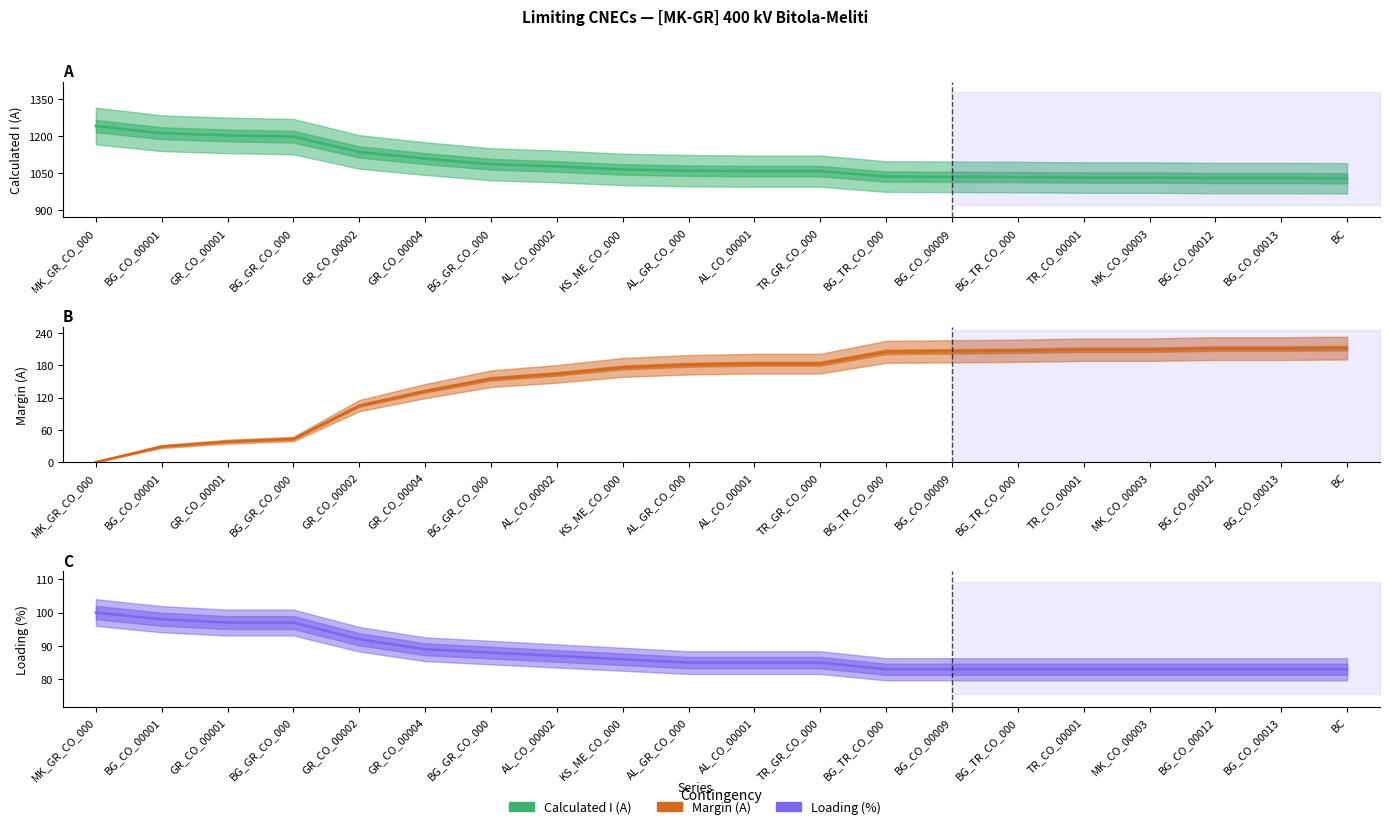

Reading right to left, extract all data points from this chart.

Calculated I (A): BC=1028	BG_CO_00013=1029	BG_CO_00012=1029	MK_CO_00003=1031	TR_CO_00001=1031	BG_TR_CO_000=1033	BG_CO_00009=1034	BG_TR_CO_000=1035	TR_GR_CO_000=1057	AL_CO_00001=1057	AL_GR_CO_000=1059	KS_ME_CO_000=1064	AL_CO_00002=1076	BG_GR_CO_000=1085	GR_CO_00004=1108	GR_CO_00002=1135	BG_GR_CO_000=1197	GR_CO_00001=1202	BG_CO_00001=1211	MK_GR_CO_000=1240
Margin (A): BC=212	BG_CO_00013=211	BG_CO_00012=211	MK_CO_00003=209	TR_CO_00001=209	BG_TR_CO_000=207	BG_CO_00009=206	BG_TR_CO_000=205	TR_GR_CO_000=183	AL_CO_00001=183	AL_GR_CO_000=181	KS_ME_CO_000=176	AL_CO_00002=164	BG_GR_CO_000=155	GR_CO_00004=132	GR_CO_00002=105	BG_GR_CO_000=43	GR_CO_00001=38	BG_CO_00001=29	MK_GR_CO_000=0
Loading (%): BC=83	BG_CO_00013=83	BG_CO_00012=83	MK_CO_00003=83	TR_CO_00001=83	BG_TR_CO_000=83	BG_CO_00009=83	BG_TR_CO_000=83	TR_GR_CO_000=85	AL_CO_00001=85	AL_GR_CO_000=85	KS_ME_CO_000=86	AL_CO_00002=87	BG_GR_CO_000=88	GR_CO_00004=89	GR_CO_00002=92	BG_GR_CO_000=97	GR_CO_00001=97	BG_CO_00001=98	MK_GR_CO_000=100